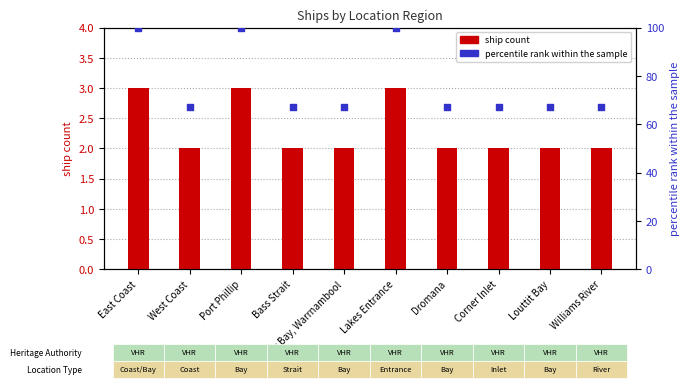

Which series contains the highest Y value?

percentile rank